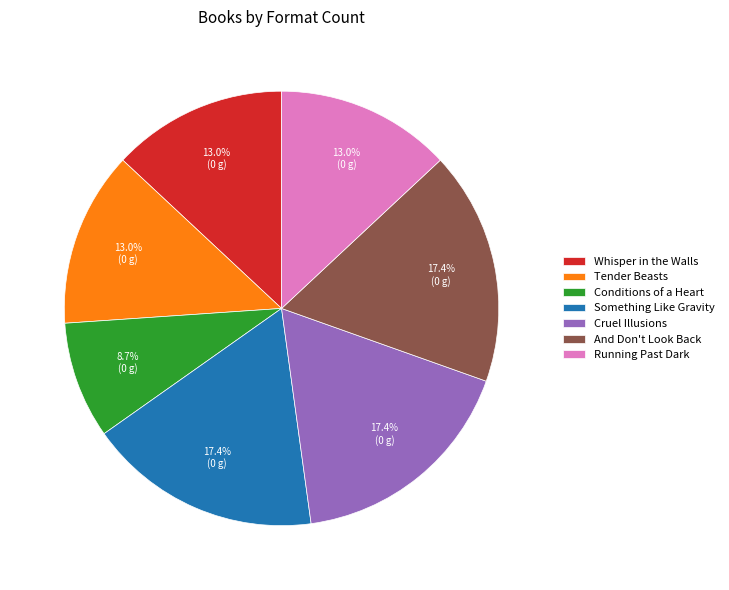

To the nearest percent, what is the difference between the Something Like Gravity and Tender Beasts slice percentages?

4%